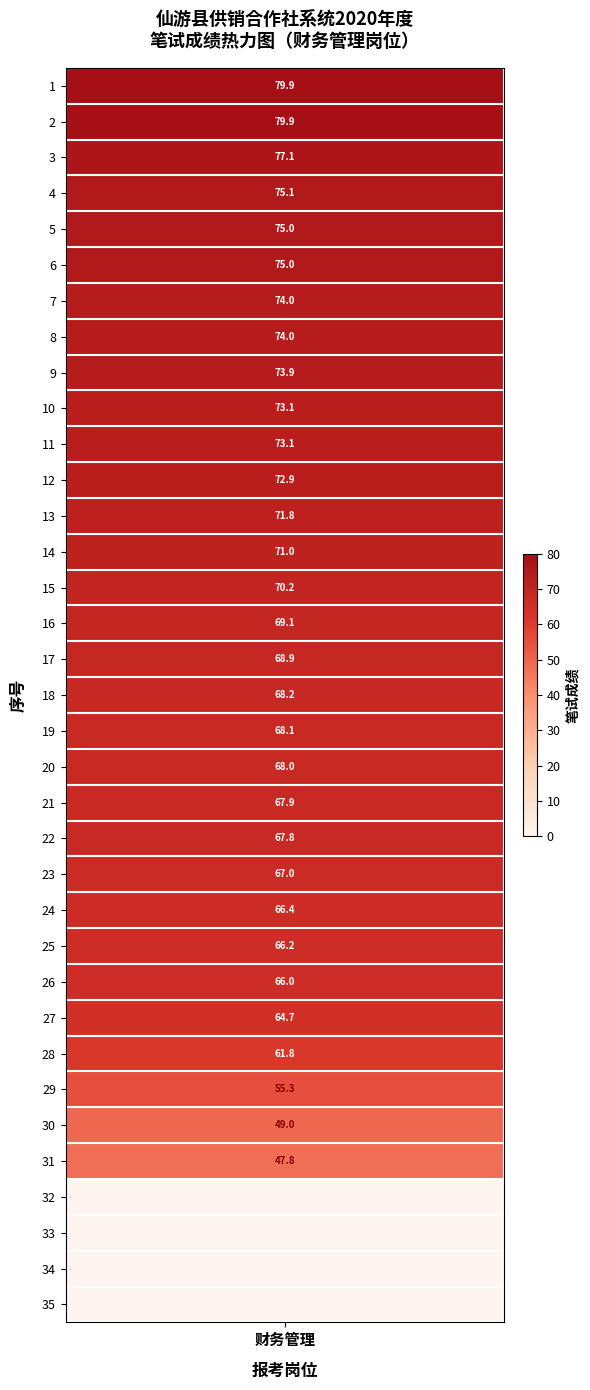

What is the maximum value shown in the chart?

79.9